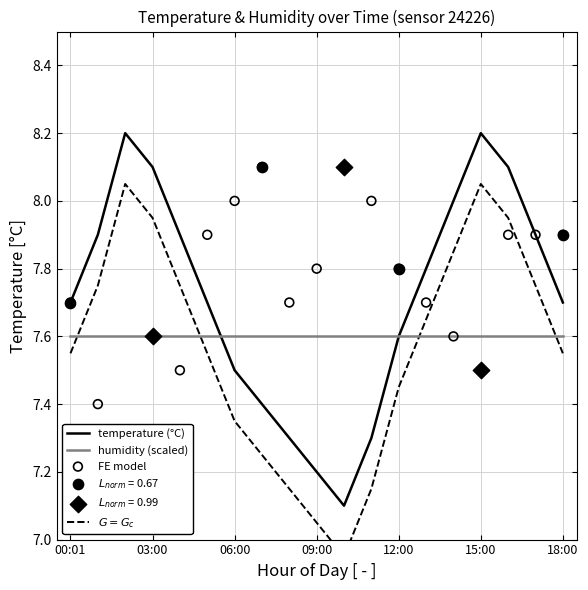

What is the highest value of the humidity (scaled) series?

7.6